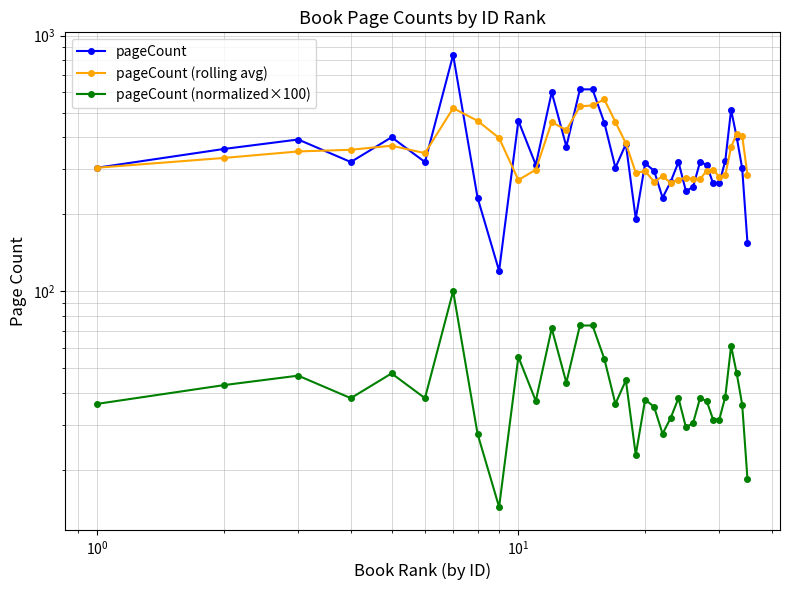

True or false: pageCount and pageCount (rolling avg) cross at least once.

True